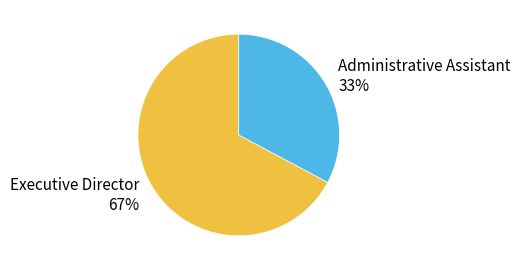

Rank the categories by value from lowest to highest.

Administrative Assistant, Executive Director